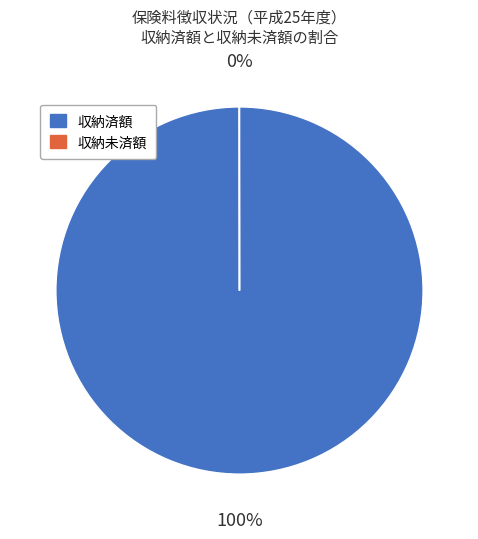

Is there a majority slice in this chart?

Yes